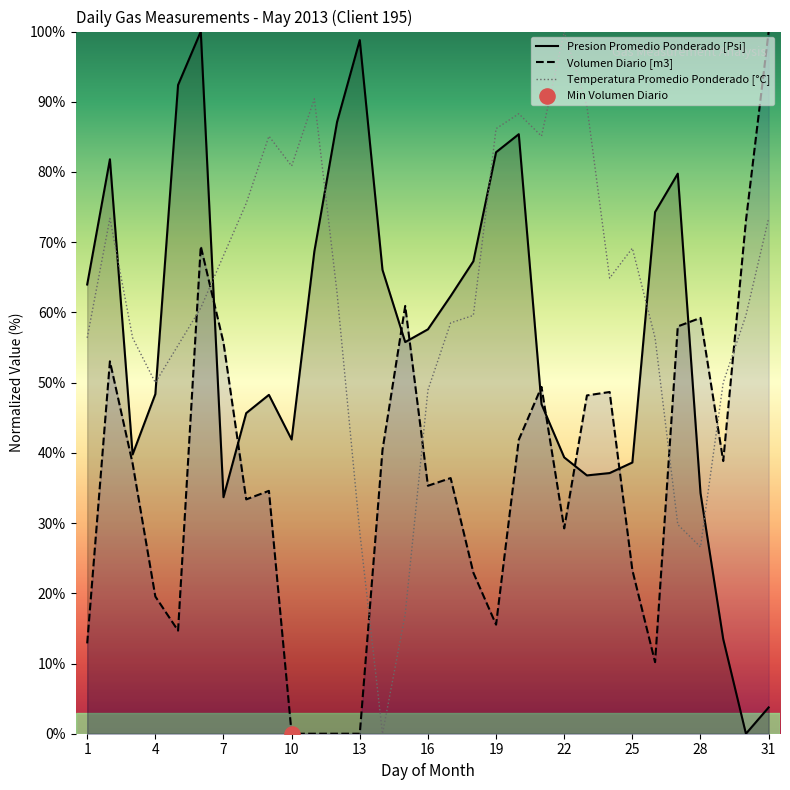

At how many categories does at least one series exceed 19?

31